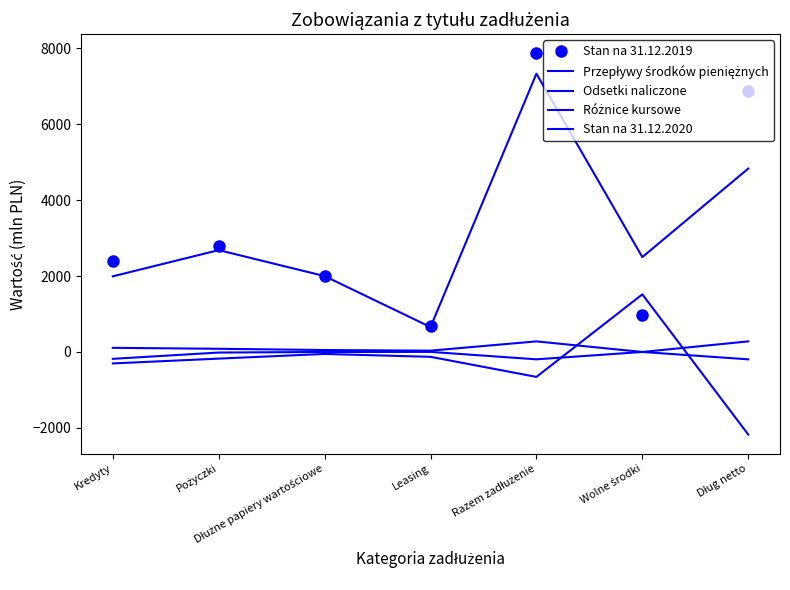

At which category is the sum across all series the highest?

Razem zadłużenie